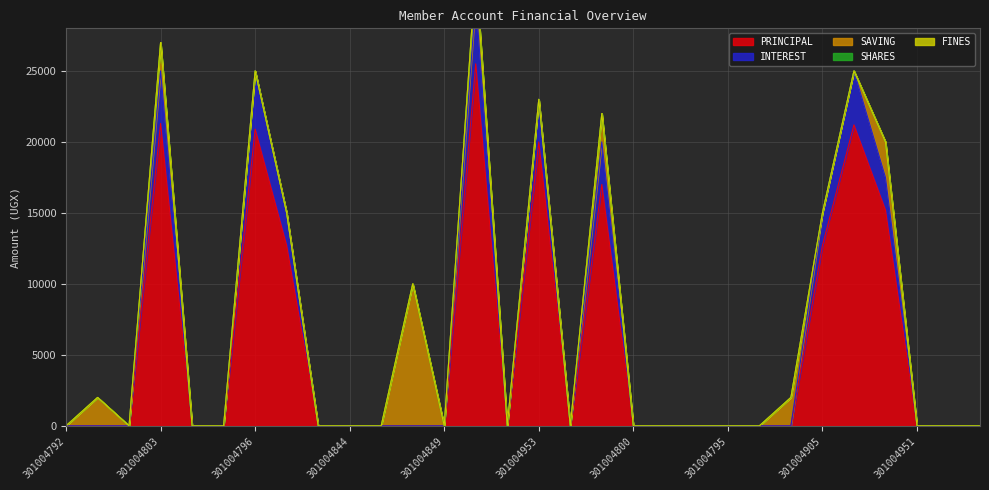

What are all the series names shown in the legend?

PRINCIPAL, INTEREST, SAVING, SHARES, FINES